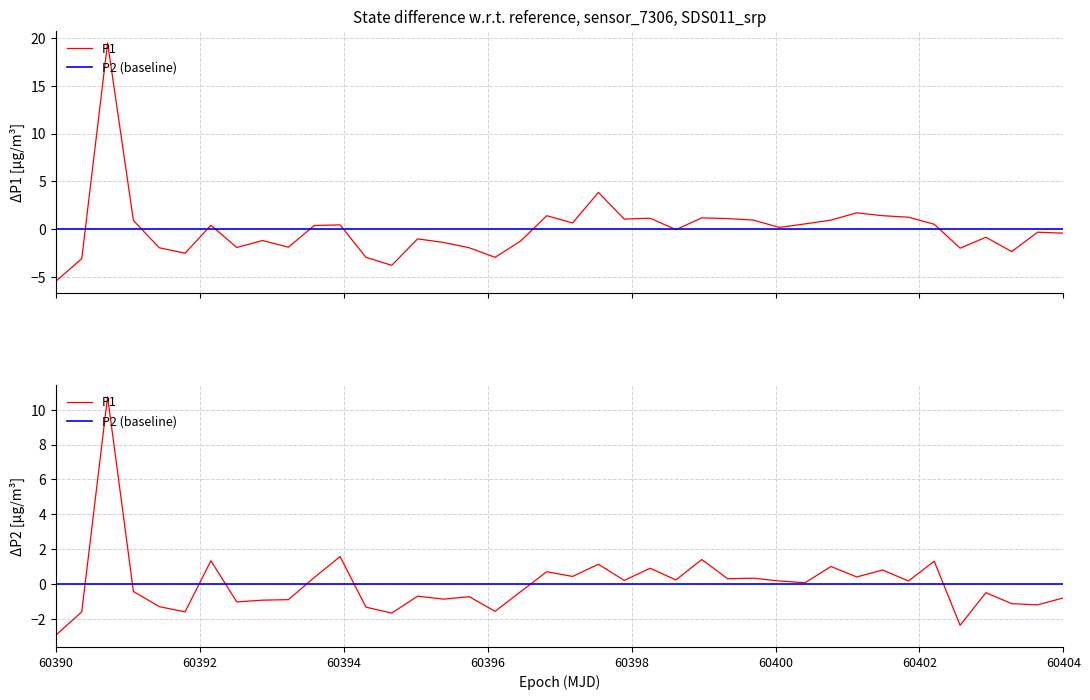

Which series has the largest total across all categories?

P2 (baseline)